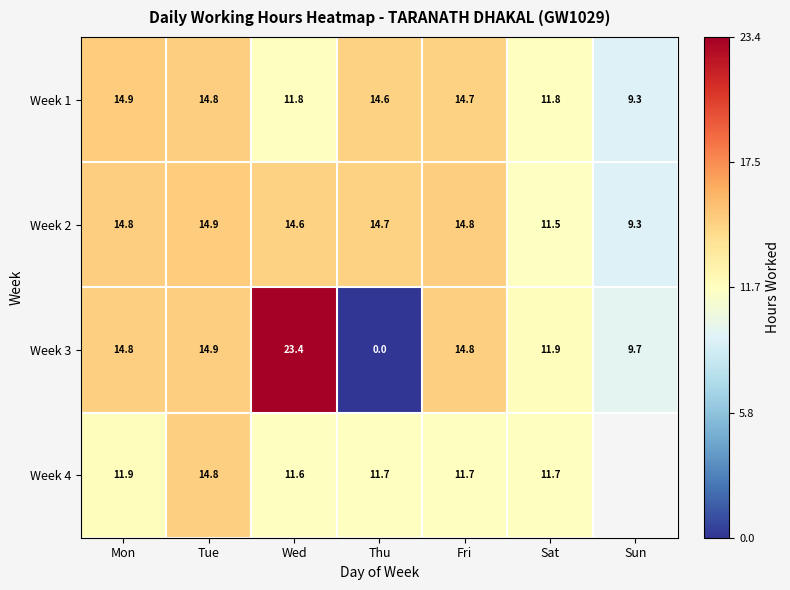

The value of Week 1 at Fri is 9.6. True or false?

False